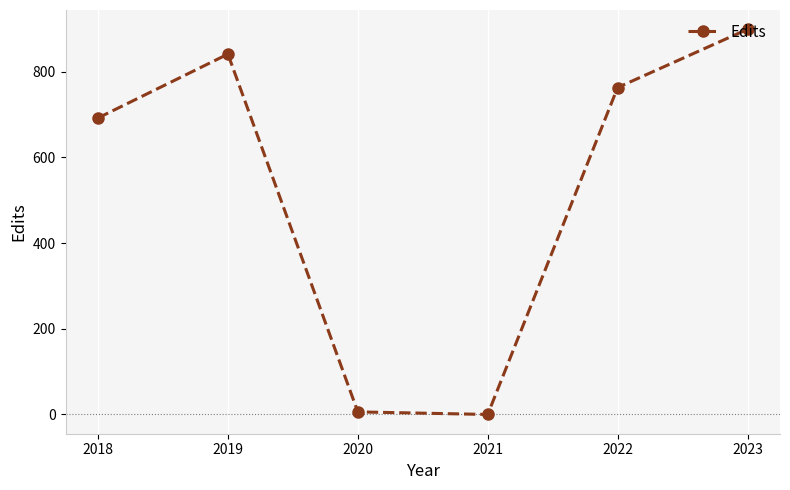

How many data points does each series have?

6